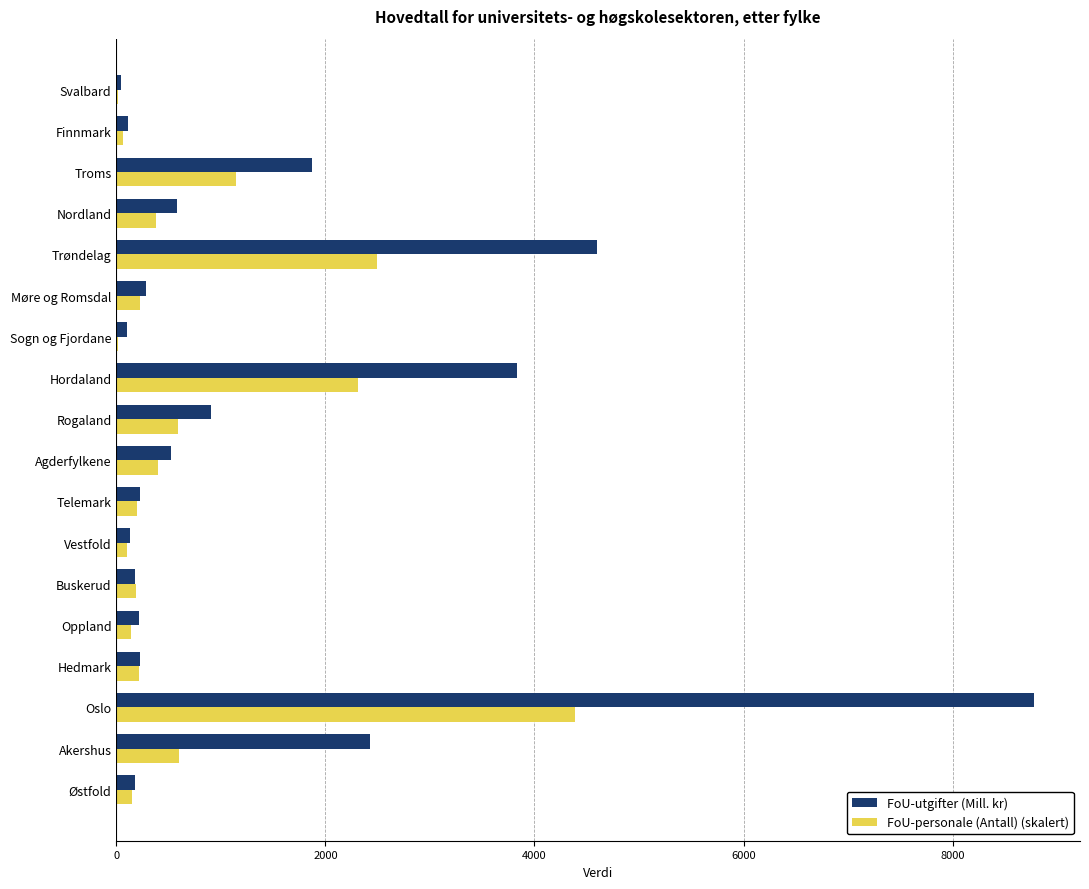

Which series has the largest range (max minus min)?

FoU-utgifter (Mill. kr)